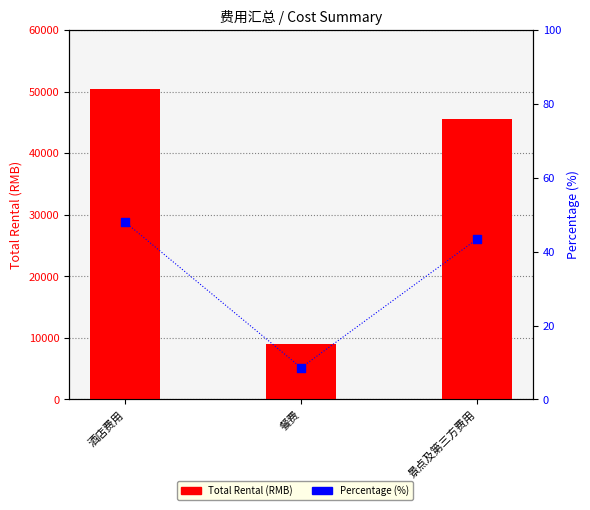

Which series reaches the maximum Y coordinate?

Total Rental (RMB)